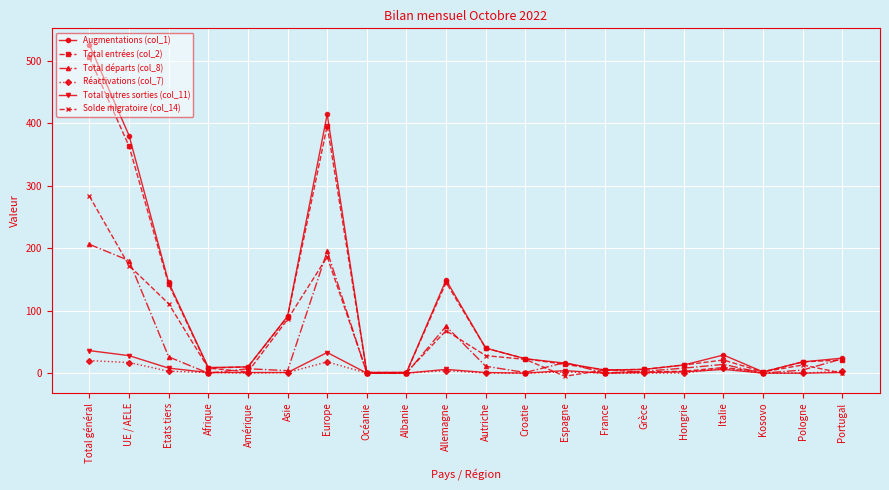

What is the label of the 7th point from the right?

France